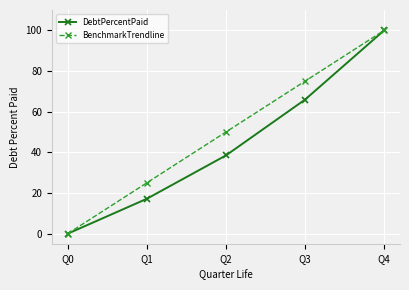

Which series has the largest total across all categories?

BenchmarkTrendline